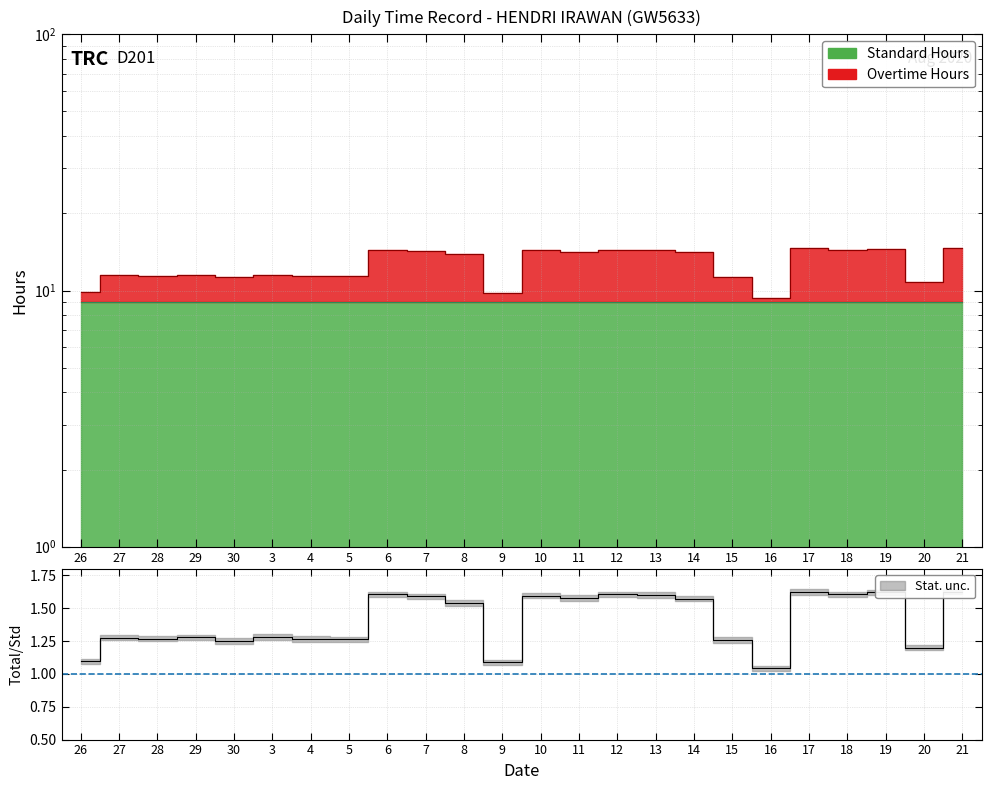

How many data points in Hours Worked are less than 13?

12